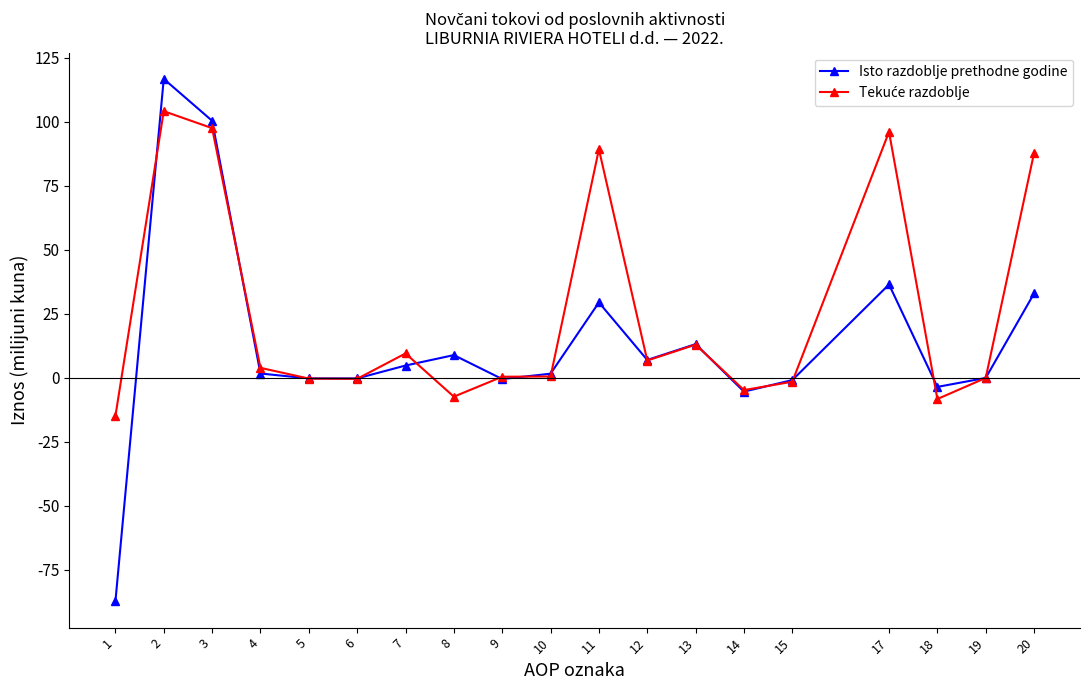

Count the number of categories in the chart.

19